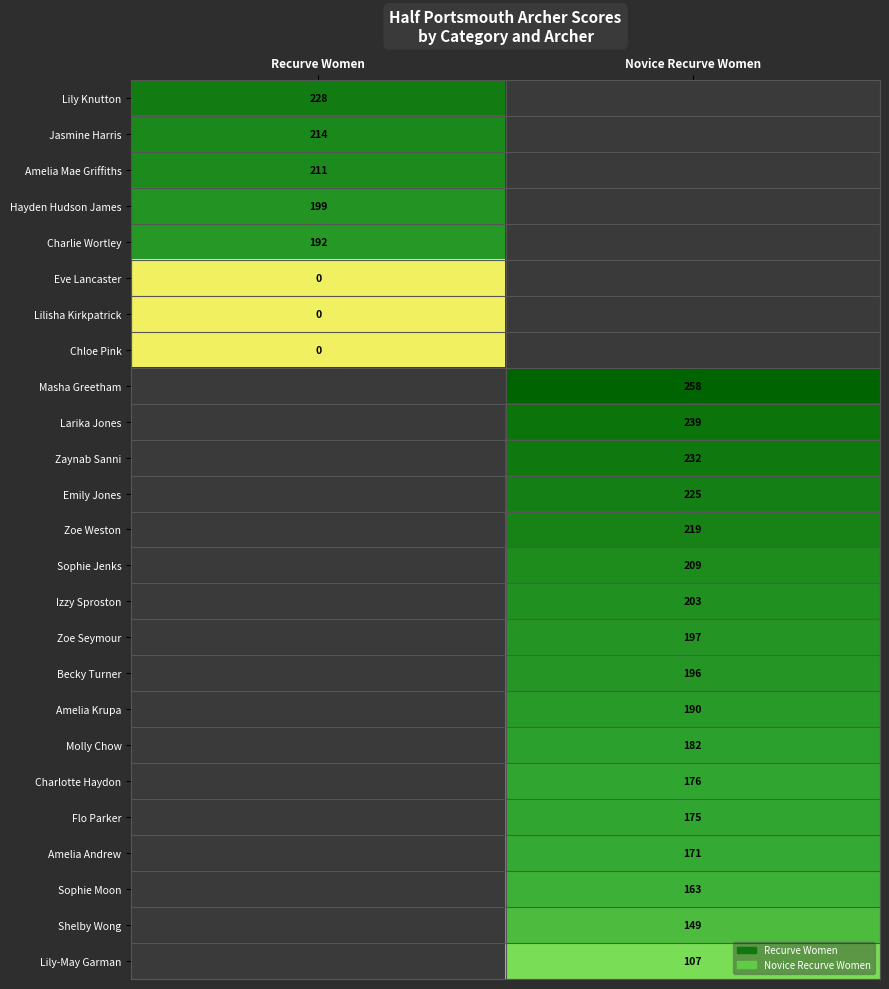

Is the value of Amelia Mae Griffiths at Recurve Women greater than the value of Becky Turner at Novice Recurve Women?

Yes